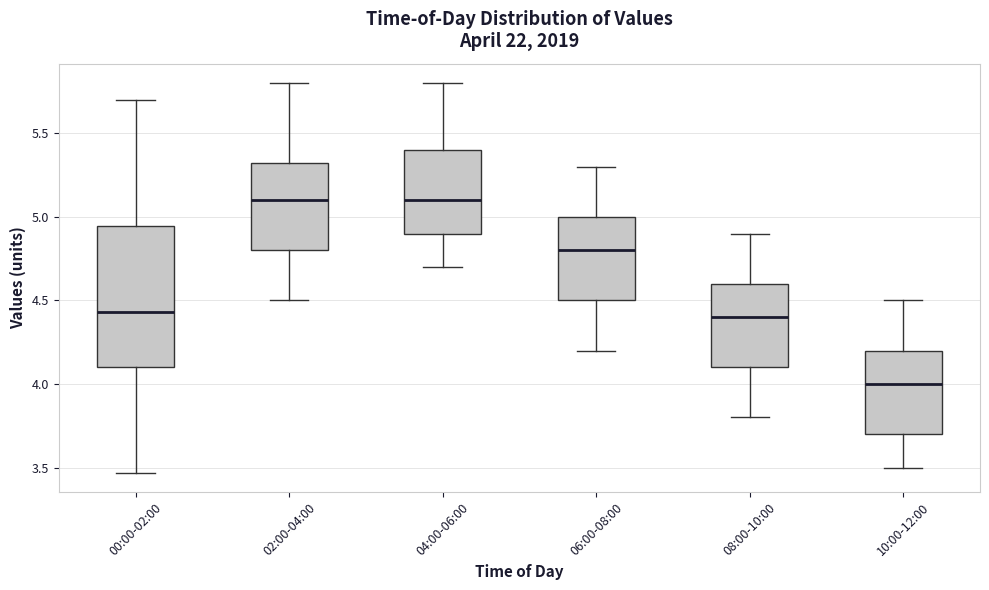

Reading left to right, read every box against the y-axis: the position of its median line, the range the box covers, and the ends of its whiskers. The values are not printed on the chart, so give them approximately, as read against the axis.

00:00-02:00: median 4.45, box 4.10 to 4.95, whiskers 3.45 to 5.70
02:00-04:00: median 5.10, box 4.80 to 5.35, whiskers 4.50 to 5.80
04:00-06:00: median 5.10, box 4.90 to 5.40, whiskers 4.70 to 5.80
06:00-08:00: median 4.80, box 4.50 to 5.00, whiskers 4.20 to 5.30
08:00-10:00: median 4.40, box 4.10 to 4.60, whiskers 3.80 to 4.90
10:00-12:00: median 4.00, box 3.70 to 4.20, whiskers 3.50 to 4.50